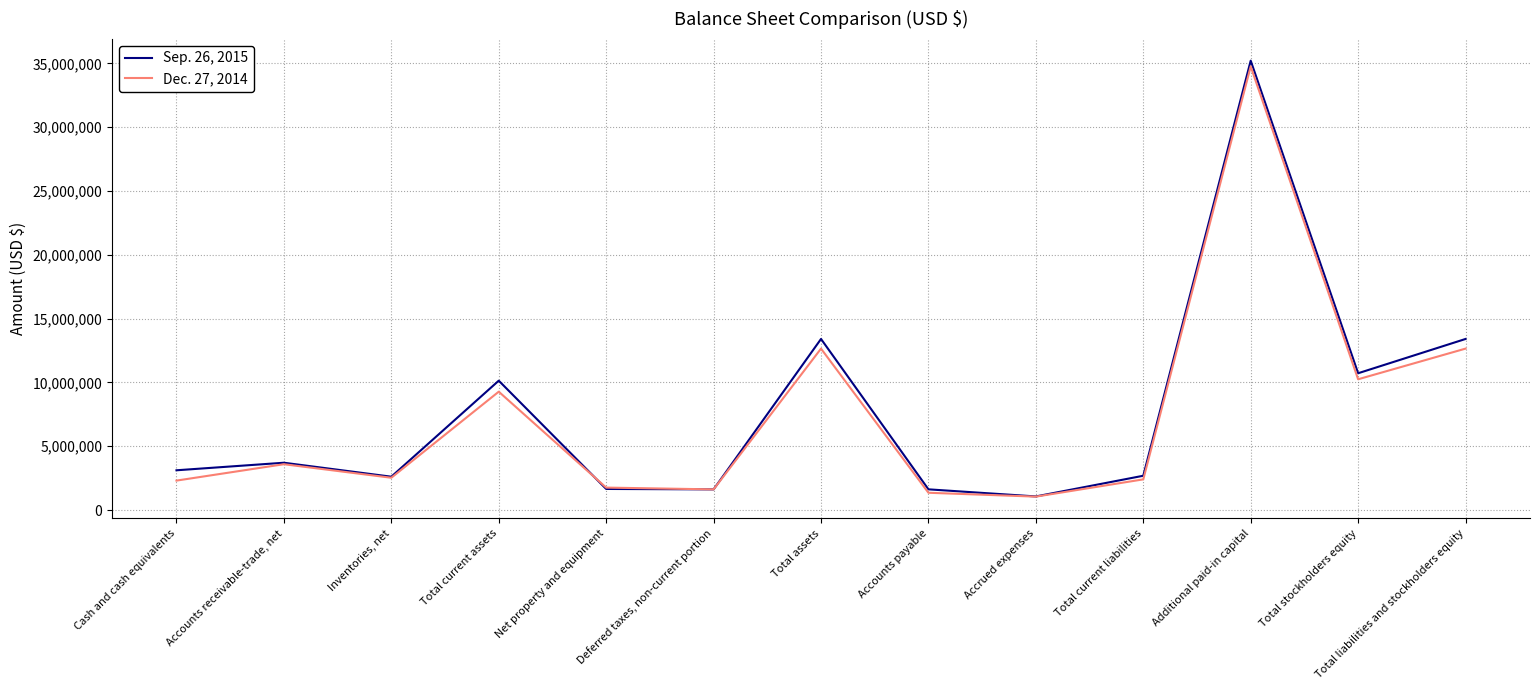

Which series has the largest total across all categories?

Sep. 26, 2015